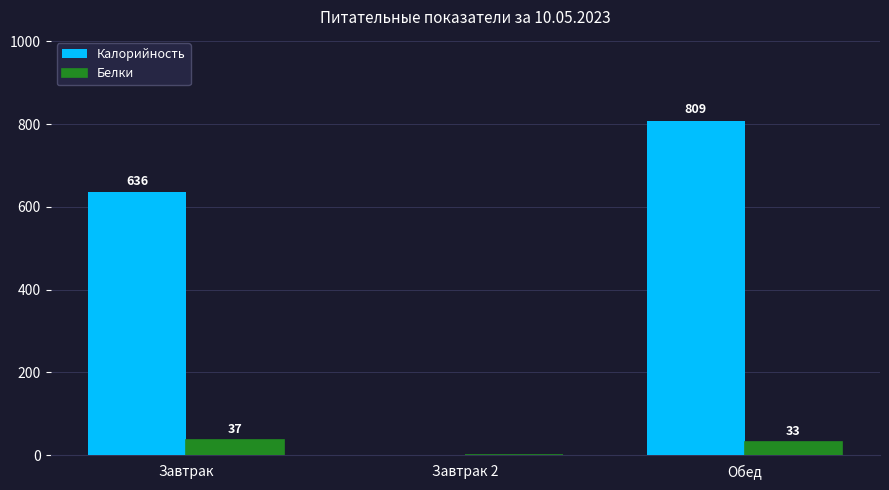

True or false: Калорийность has a value of 808.8 at Обед.

True